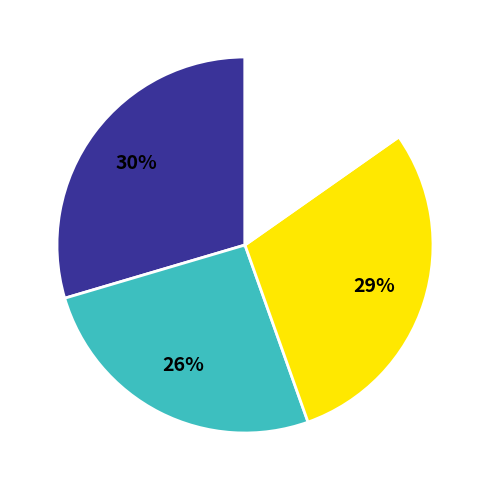

Is there a majority slice in this chart?

No